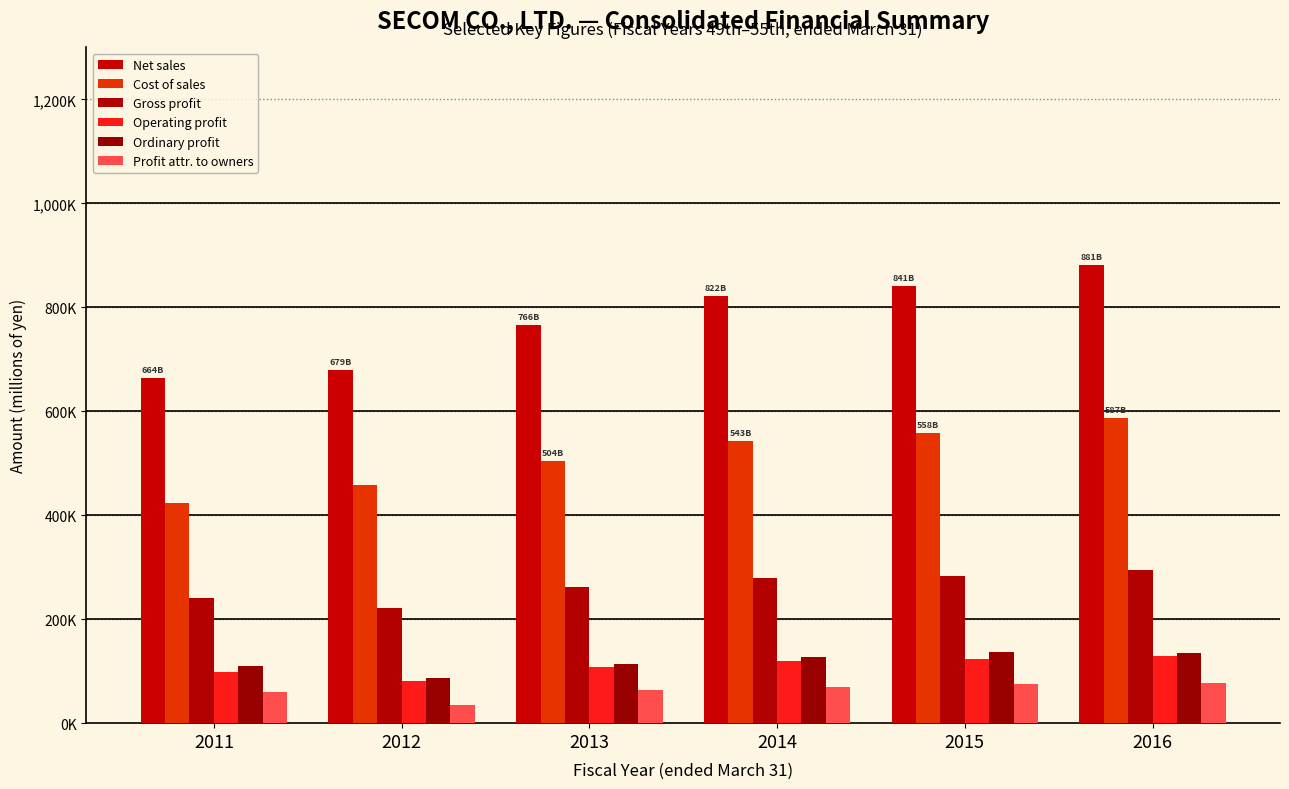

Rank the series by their maximum value, from highest to lowest.

Net sales, Cost of sales, Gross profit, Ordinary profit, Operating profit, Profit attr. to owners